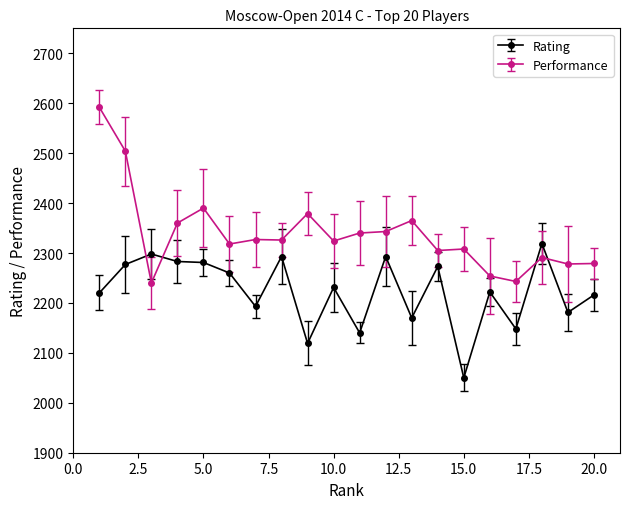

What is the maximum value for Rating?

2319